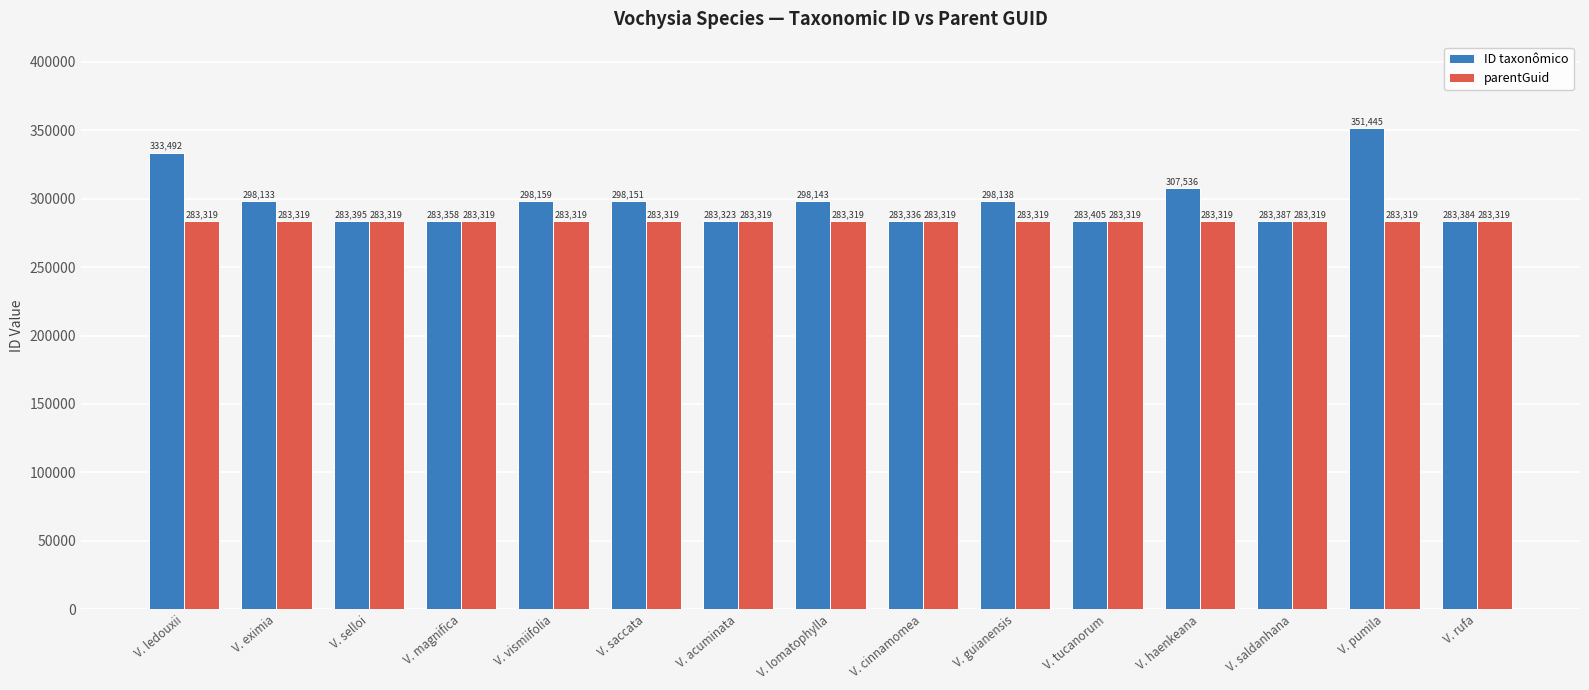

Does the chart contain stacked bars?

No